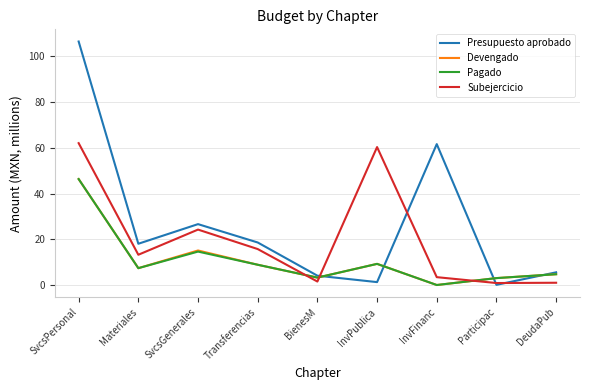

Between SvcsGenerales and InvPublica, which series saw the biggest shift?

Subejercicio